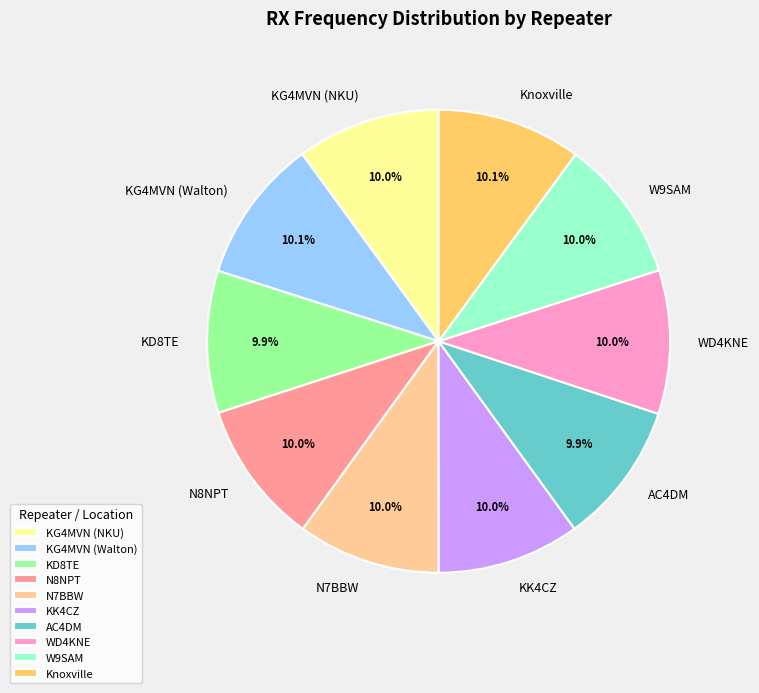

Is there a majority slice in this chart?

No